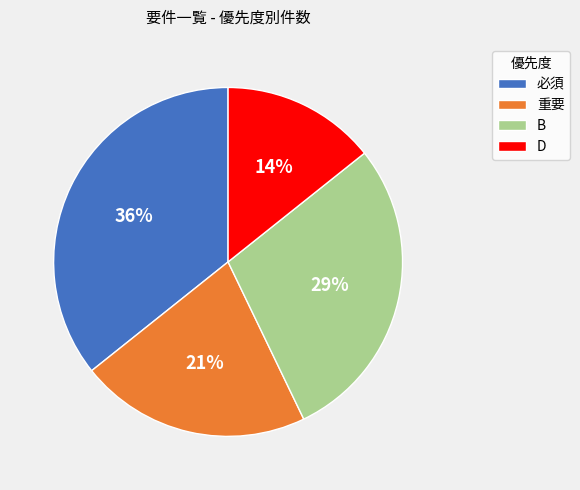

Count the number of slices in the pie.

4